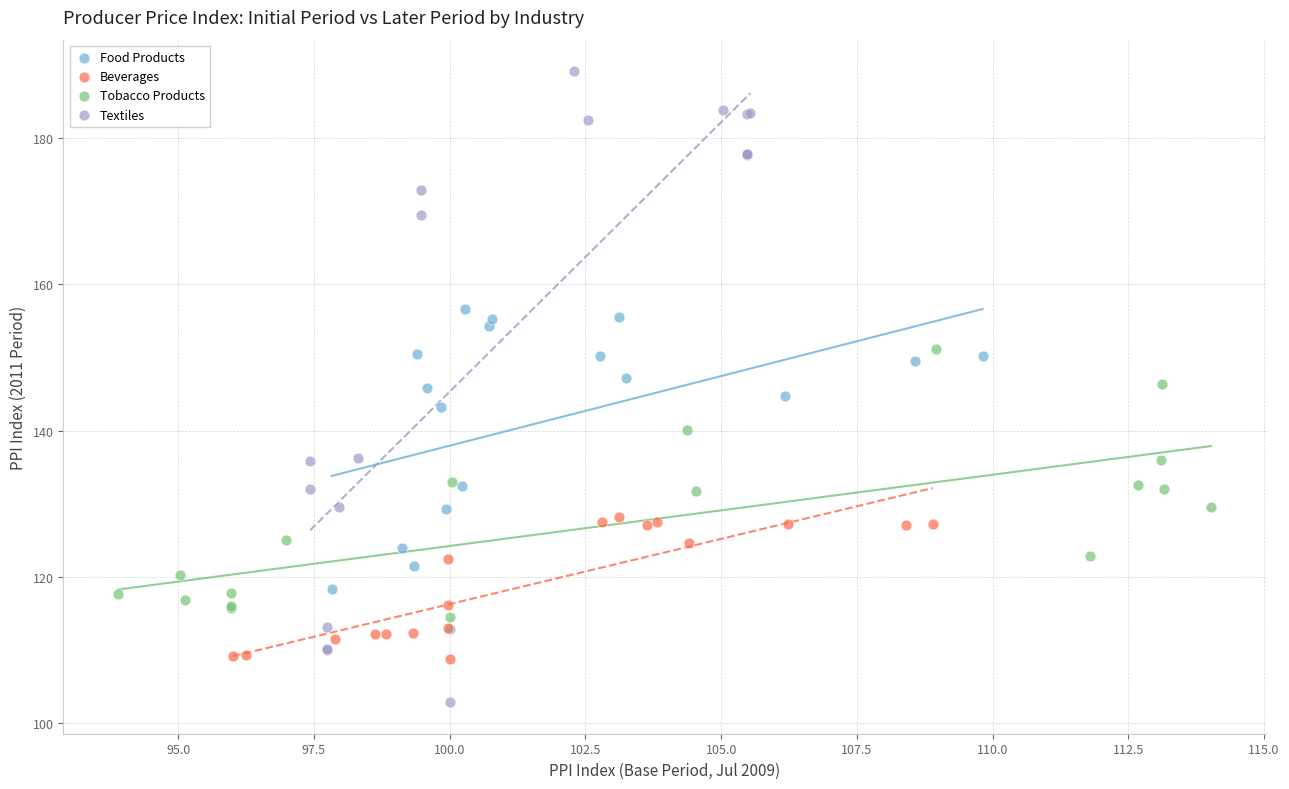

Which series contains the lowest Y value?

Textiles